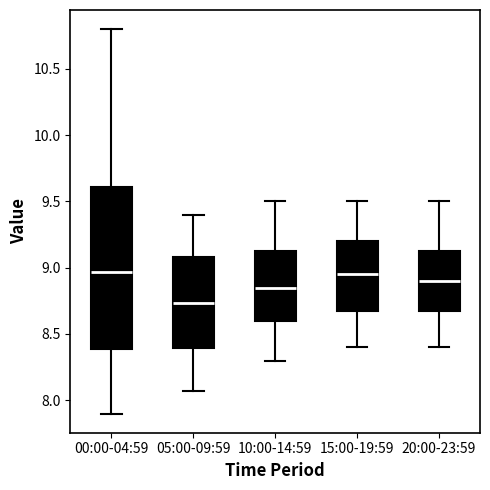

Comparing the boxes themselves (not the whiskers), which one is the tallest?

00:00-04:59